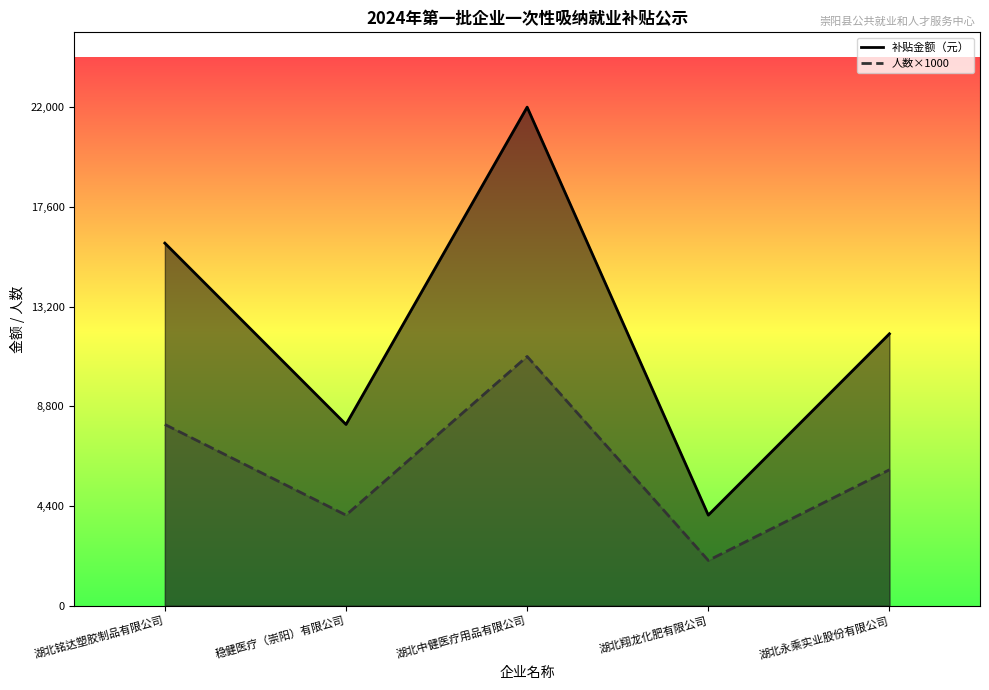

Where is 补贴金额（元） nearest to the value 13000?

湖北永乘实业股份有限公司